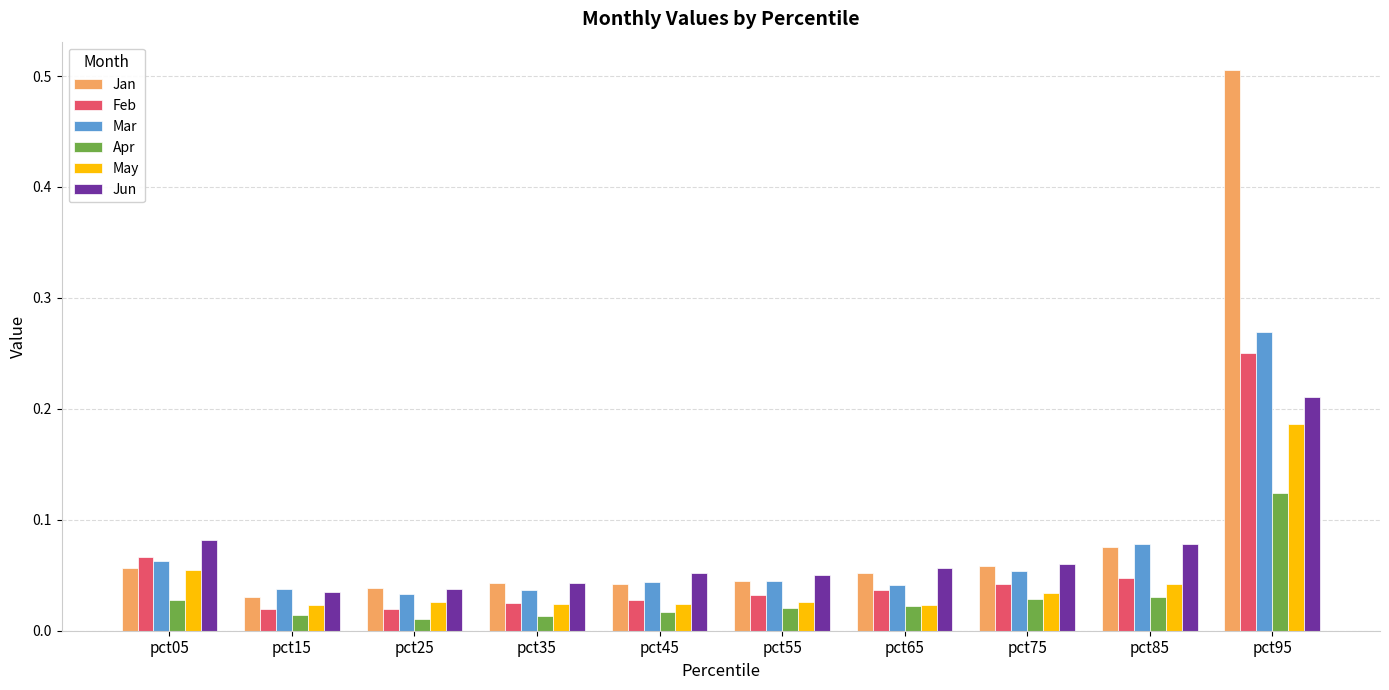

How many Jun values are between 0 and 1?

10